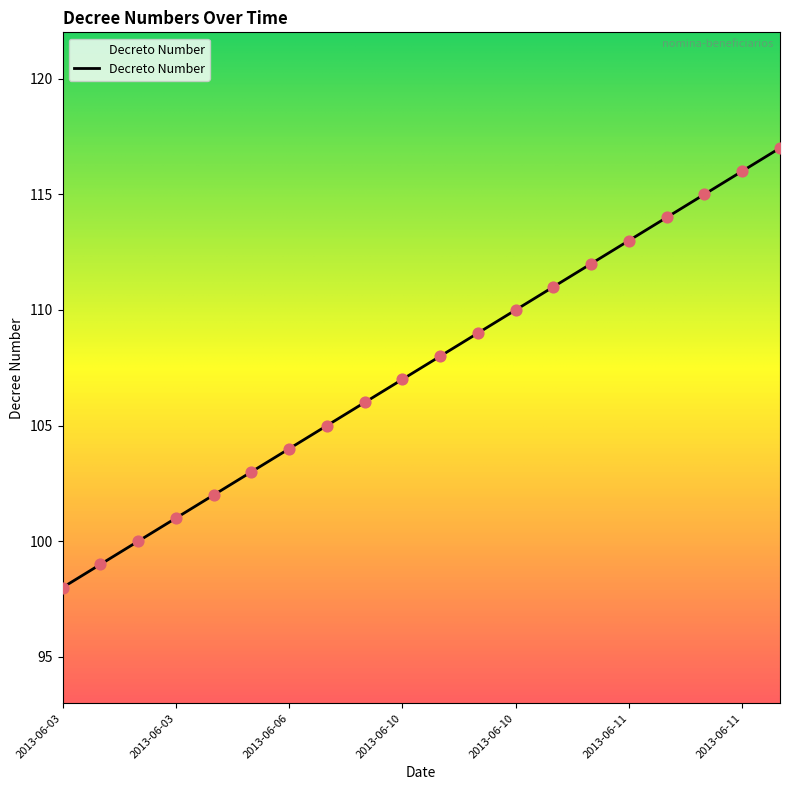

What is the smallest value displayed?

98